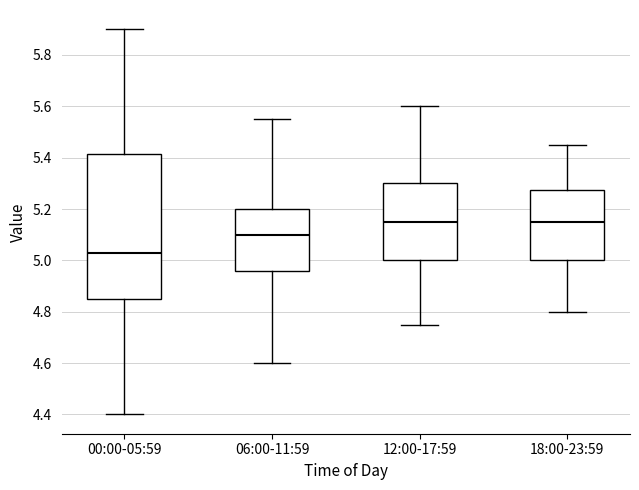

Reading left to right, transcribe this box plot: for each box, give where its median line is, the range the box spans, and where its two whiskers end, as read against the y-axis. The values are not printed on the chart, so give them approximately, as read against the axis.

00:00-05:59: median 5.04, box 4.86 to 5.42, whiskers 4.40 to 5.90
06:00-11:59: median 5.10, box 4.96 to 5.20, whiskers 4.60 to 5.56
12:00-17:59: median 5.16, box 5.00 to 5.30, whiskers 4.76 to 5.60
18:00-23:59: median 5.16, box 5.00 to 5.28, whiskers 4.80 to 5.46